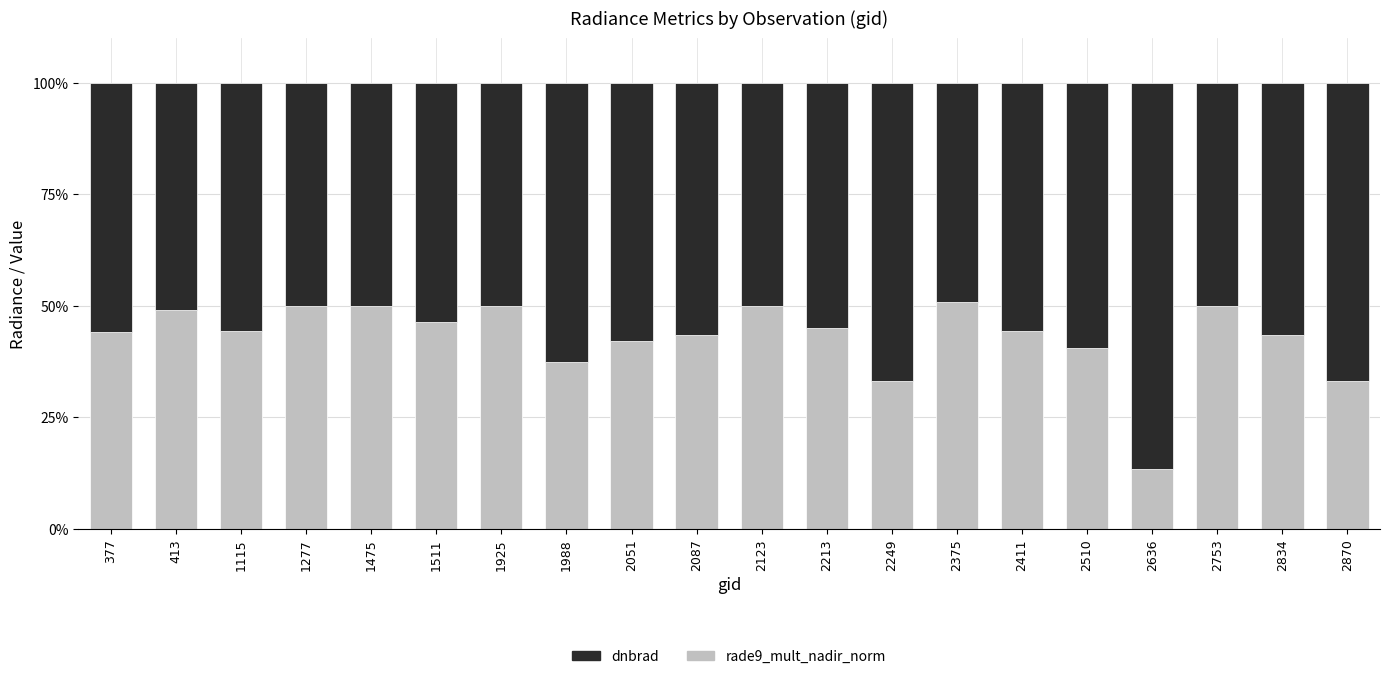

The rade9_mult_nadir_norm series shows 28.4 at 413. True or false?

False